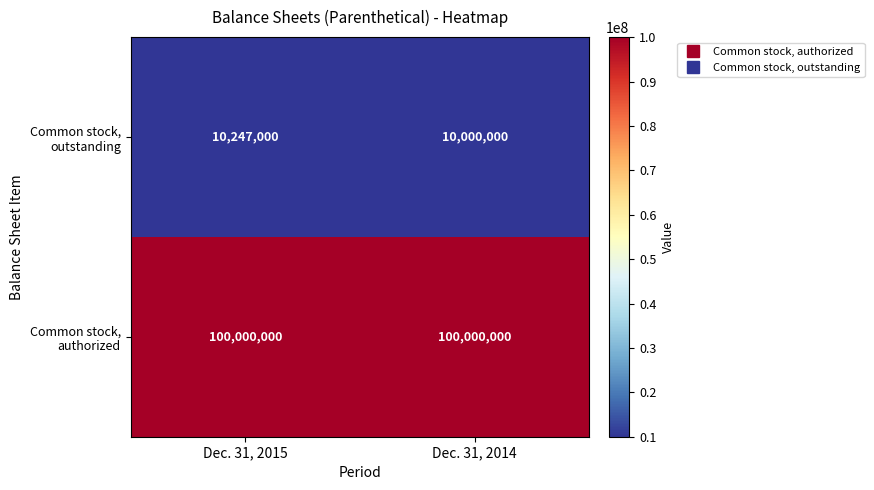

List the series in order of their overall mean, lowest first.

Common stock, outstanding, Common stock, authorized